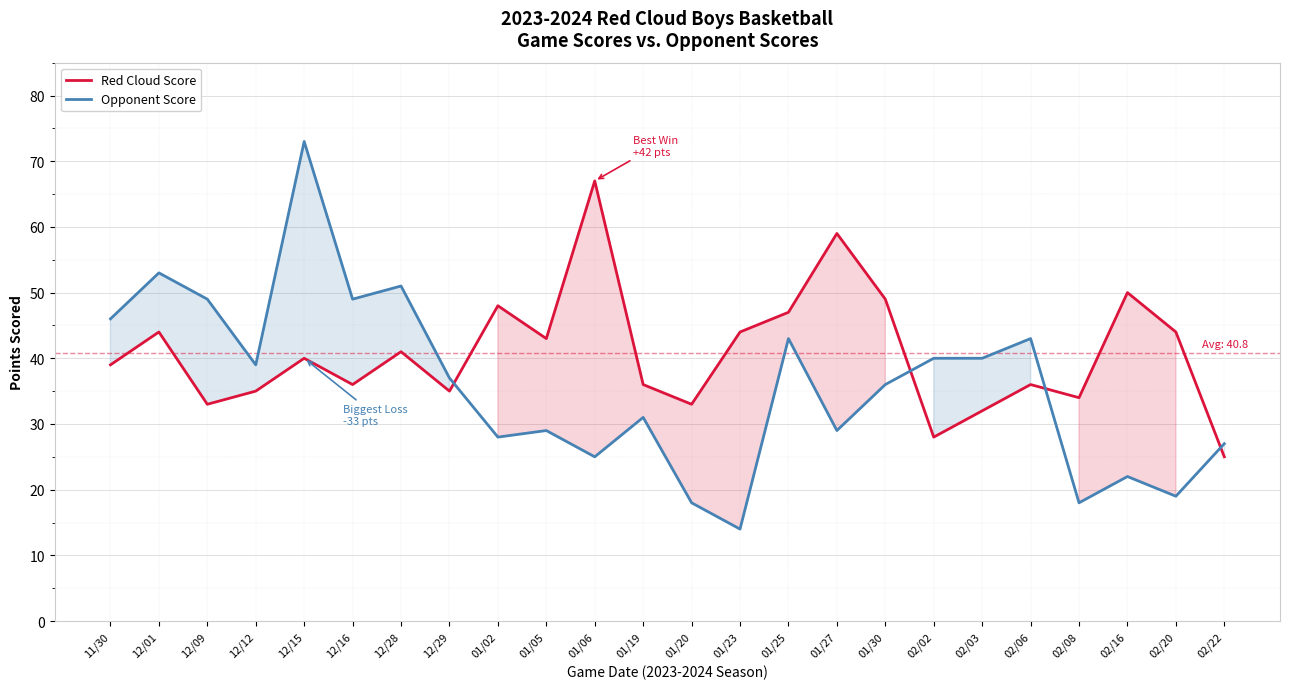

The Opponent Score series shows 29 at 01/05. True or false?

True